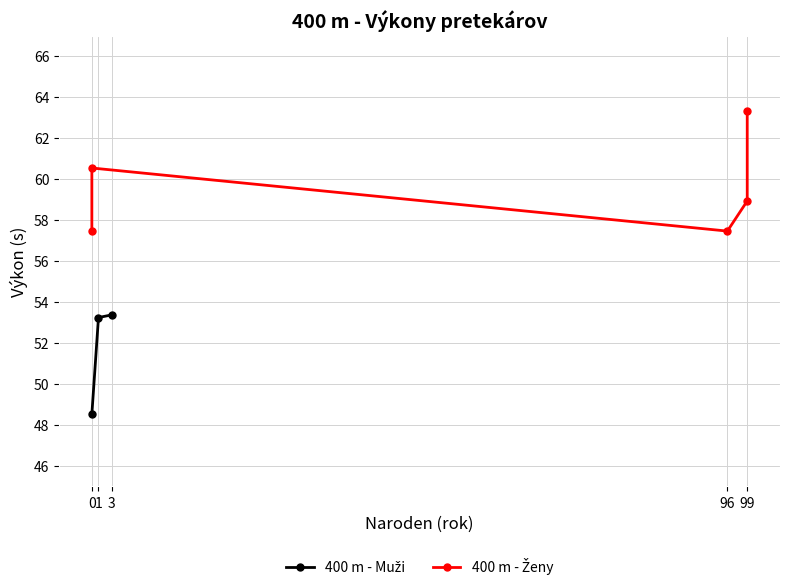

Read the value at 3.

53.4